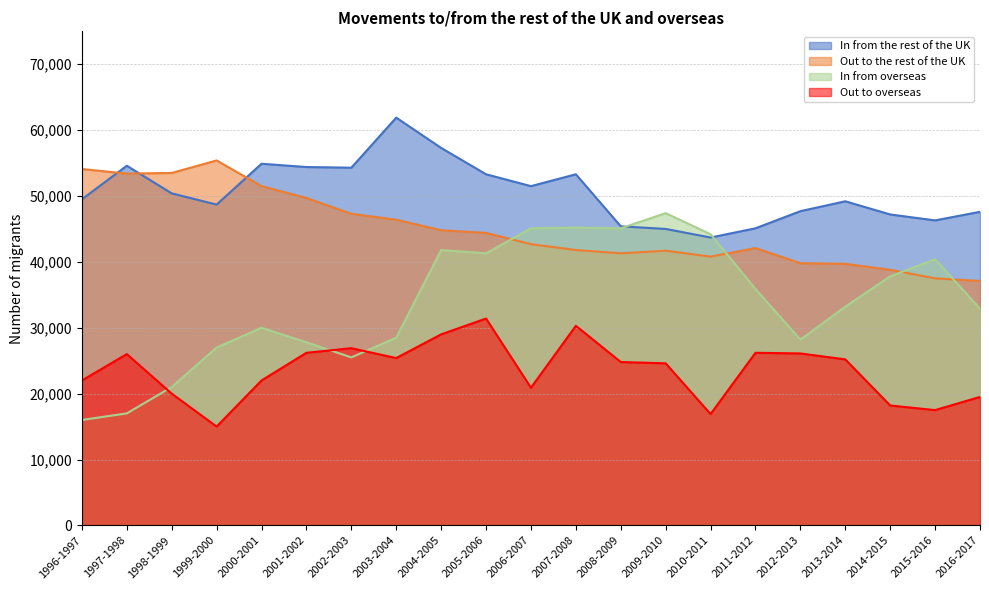

List the series in order of their overall mean, highest first.

In from the rest of the UK, Out to the rest of the UK, In from overseas, Out to overseas